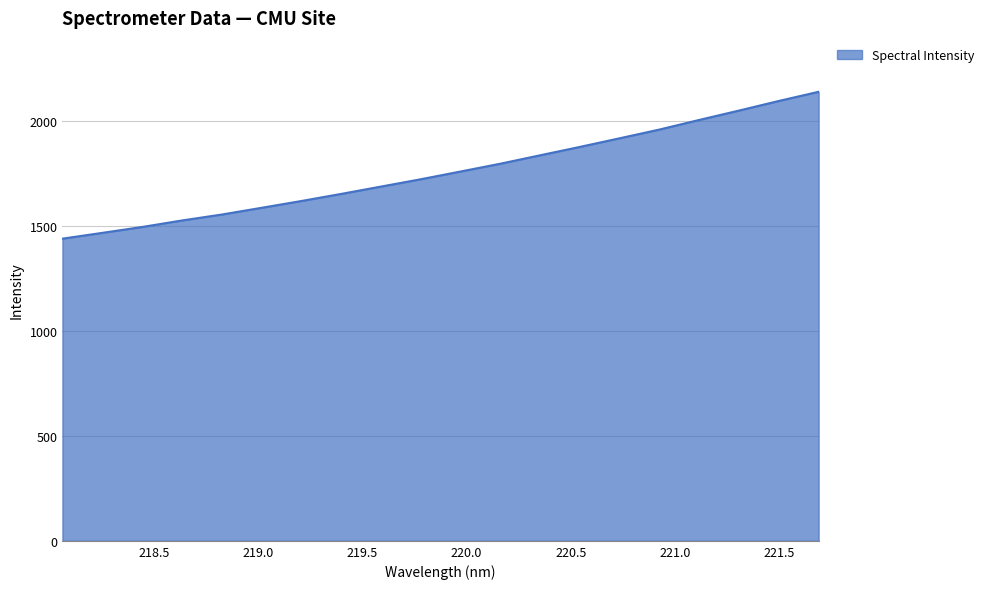

What is the greatest value displayed?

2139.0